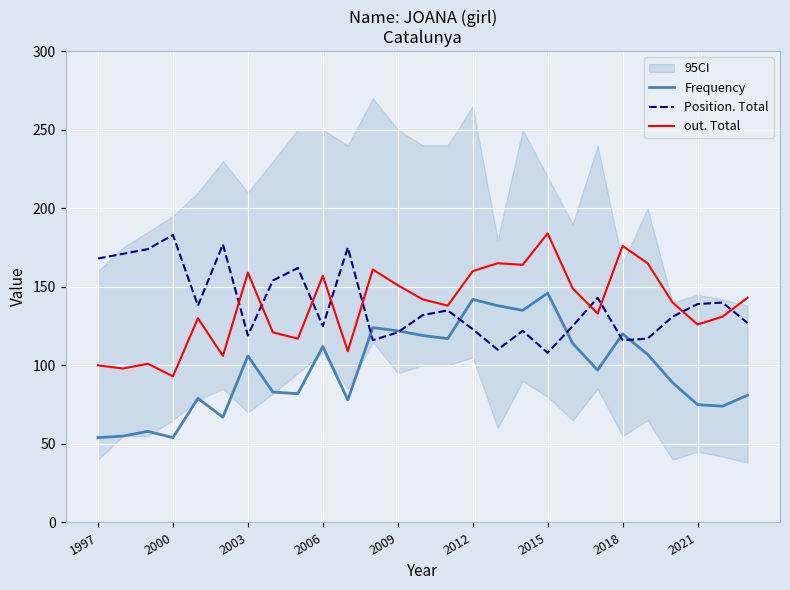

Reading left to right, transcribe all the data shown in this chart.

Frequency: 54	55	58	54	79	67	106	83	82	112	78	124	122	119	117	142	138	135	146	114	97	120	107	89	75	74	81
Position. Total: 168	171	174	183	138	177	119	154	162	125	175	116	121	132	135	123	110	122	108	125	143	116	117	131	139	140	127
out. Total: 100	98	101	93	130	106	159	121	117	157	109	161	151	142	138	160	165	164	184	149	133	176	165	140	126	131	143